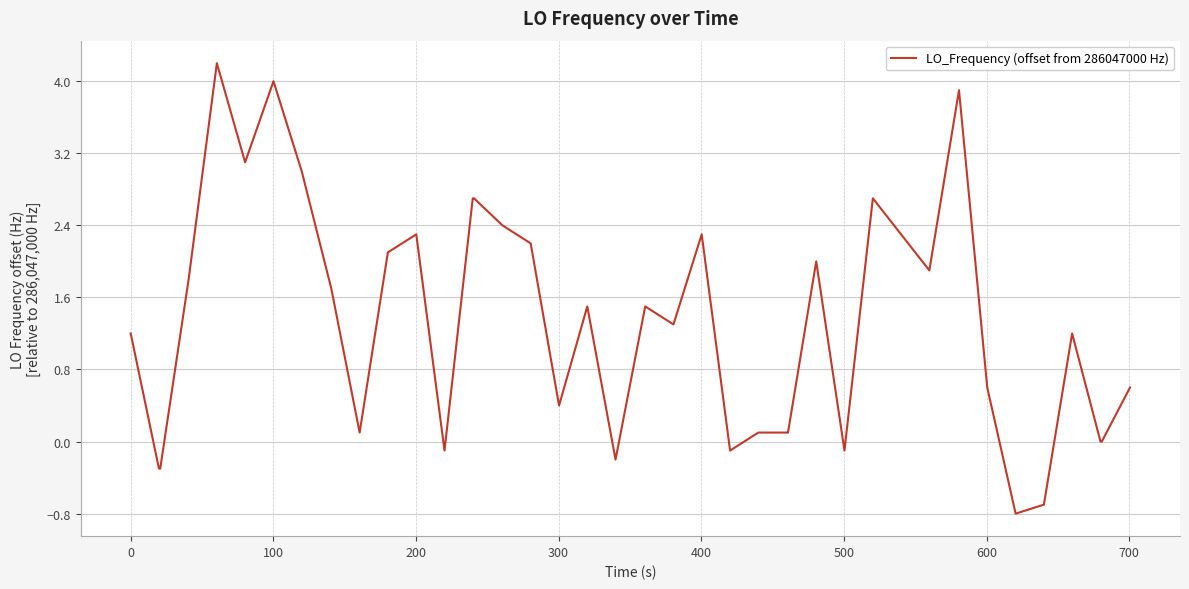

True or false: there are more than 2 points higher than both neighbors.

True